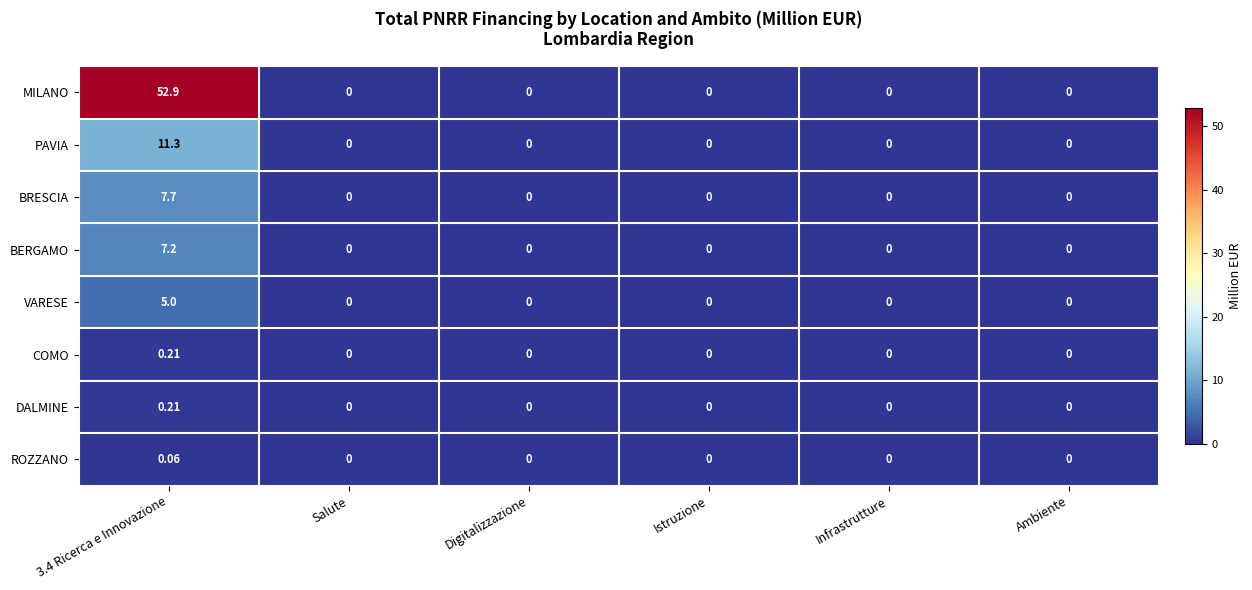

Which series has the largest total across all categories?

MILANO